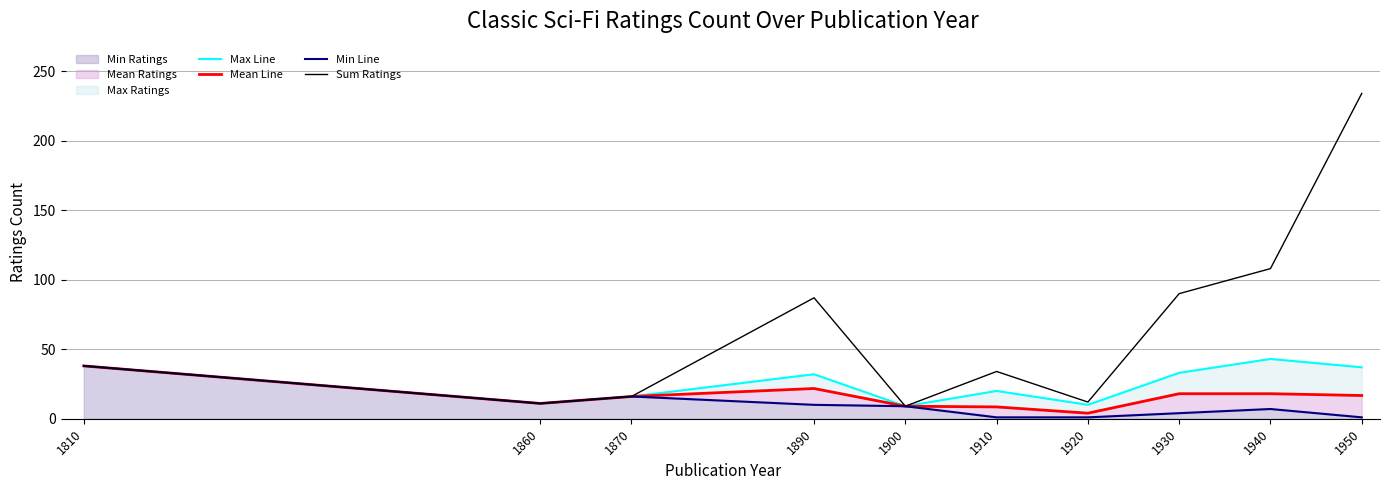

How many data points does each series have?

10